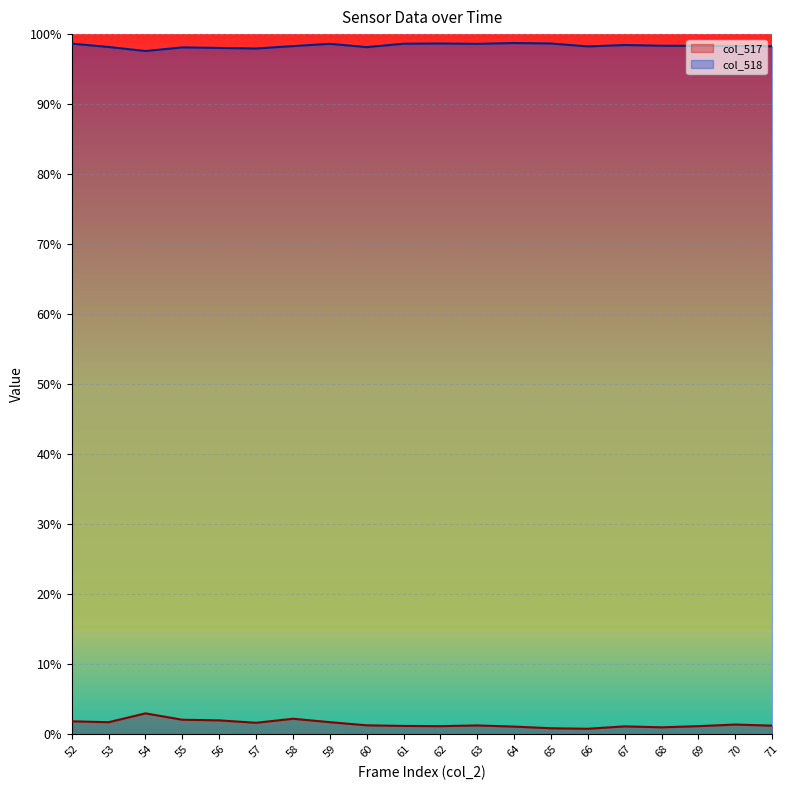

Does the chart display data point markers on the line(s)?

No